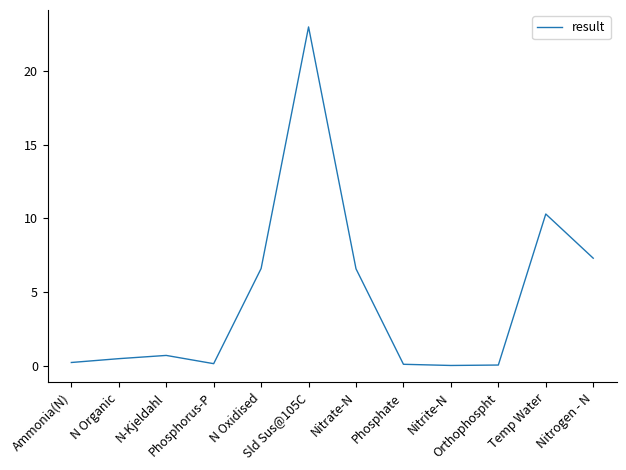

What is the greatest value displayed?

23.0